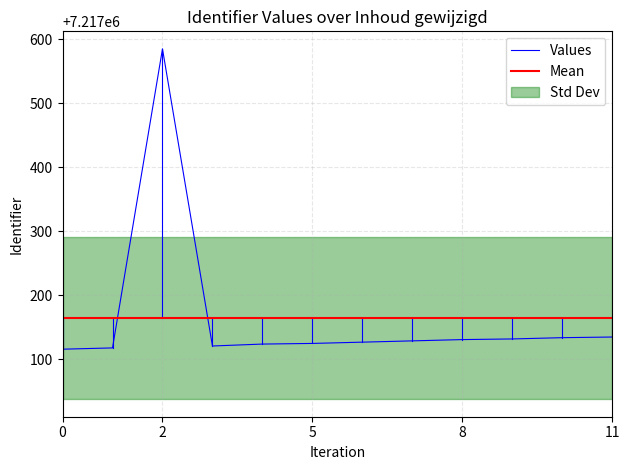

What is the maximum value for Values?

7217585